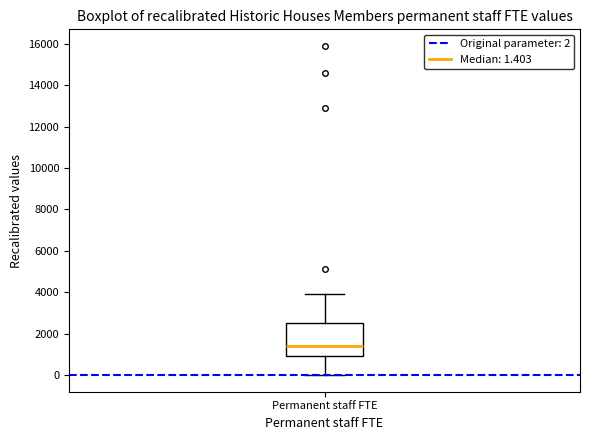

Transcribe this box plot: give where the median line is, the range the box spans, and where the two whiskers end, as read against the y-axis. The values are not printed on the chart, so give them approximately, as read against the axis.

median 1400, box 1000 to 2600, whiskers 0 to 3800